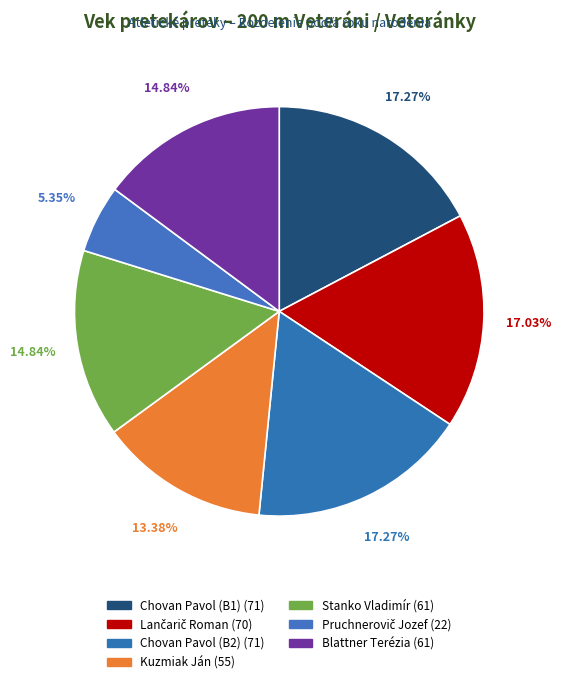

Is there any slice that represents more than half of the pie?

No